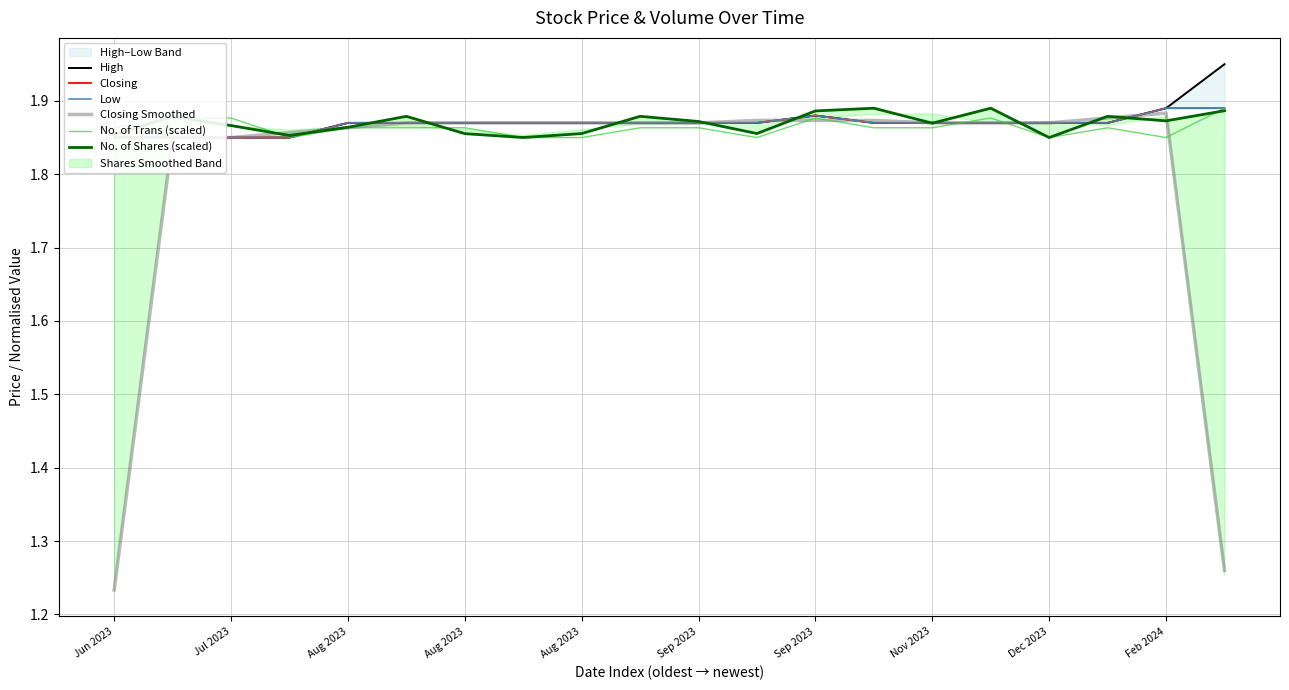

Is it true that High equals 1.9 at Aug 2023?

True